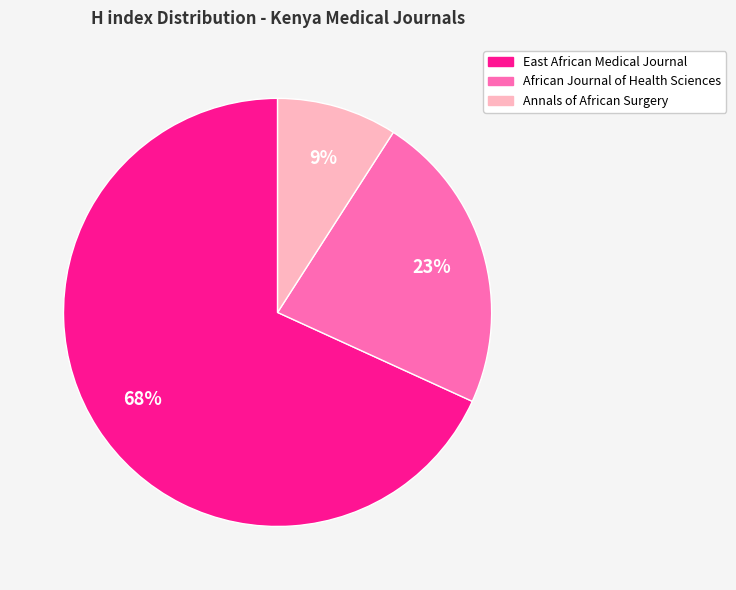

Is it true that East African Medical Journal is 68% of the pie?

True